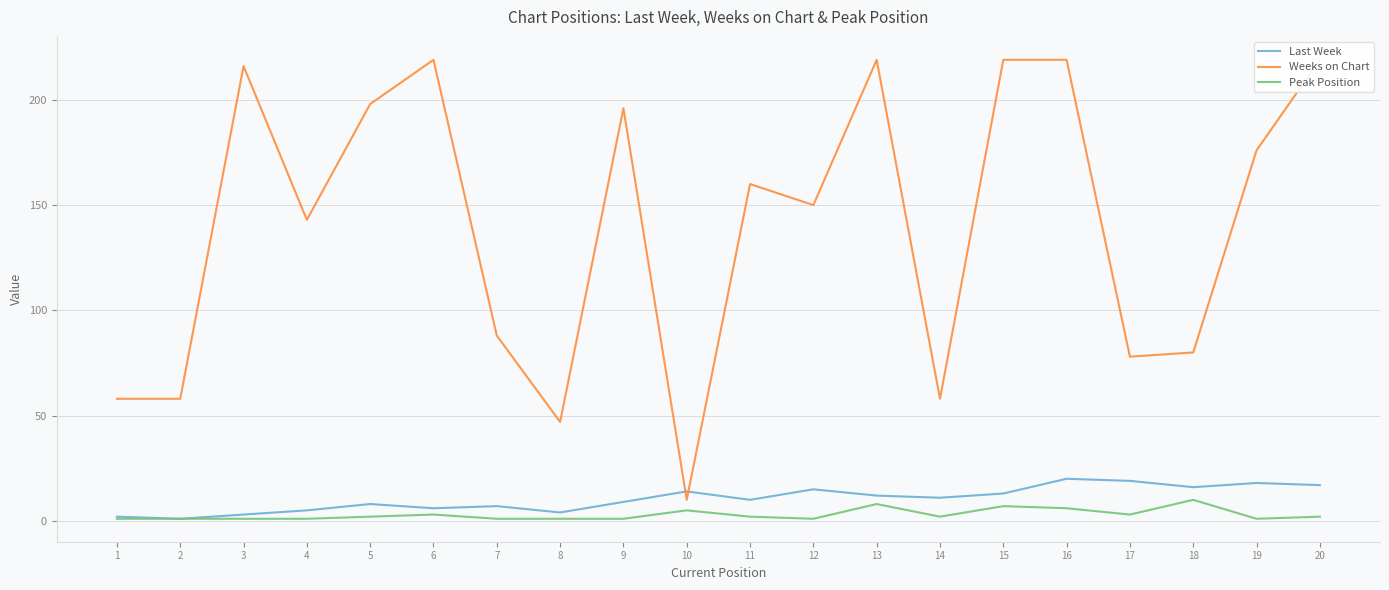

Which has a higher value, 16 or 15?

16